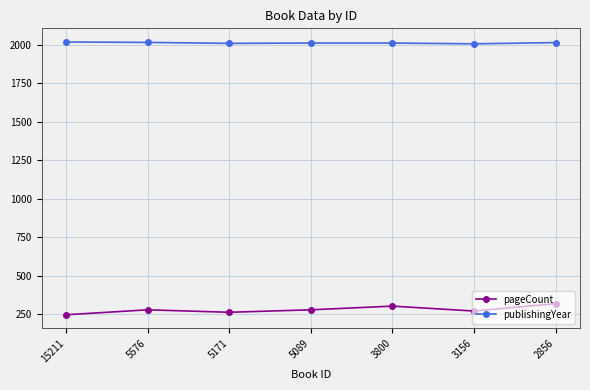

Where does the publishingYear series first go above 2012?

15211